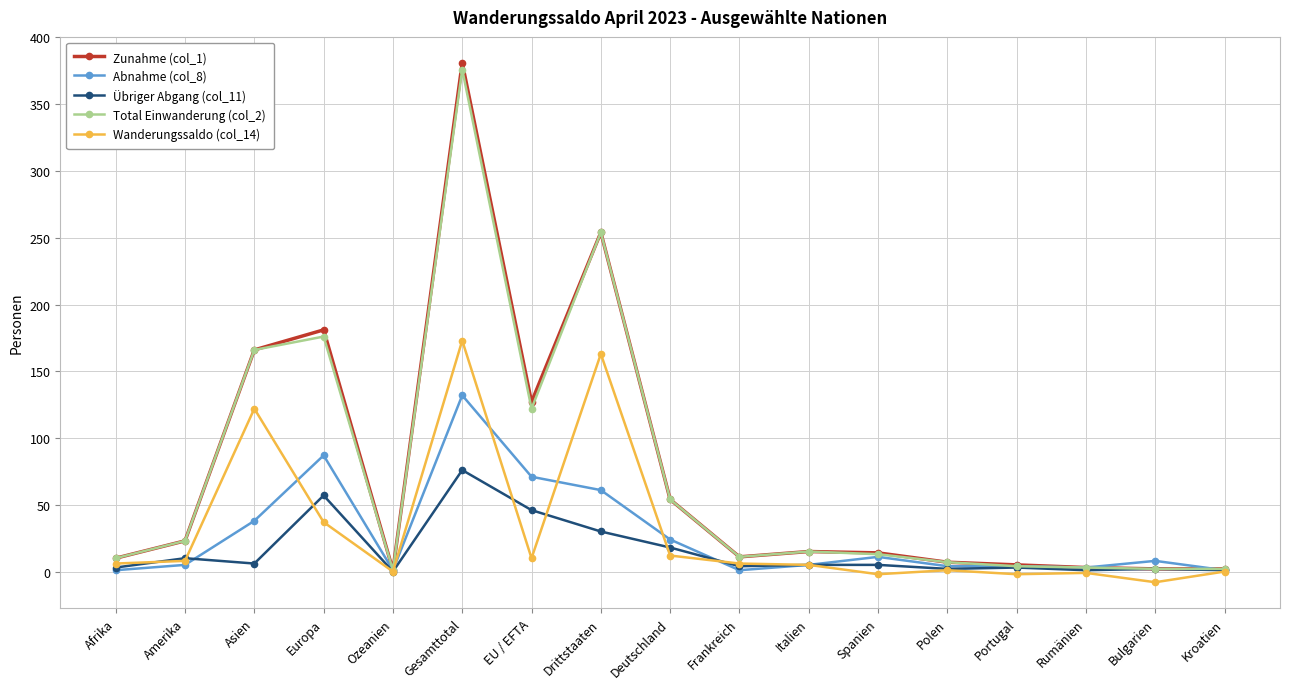

Does the chart have visible grid lines?

Yes